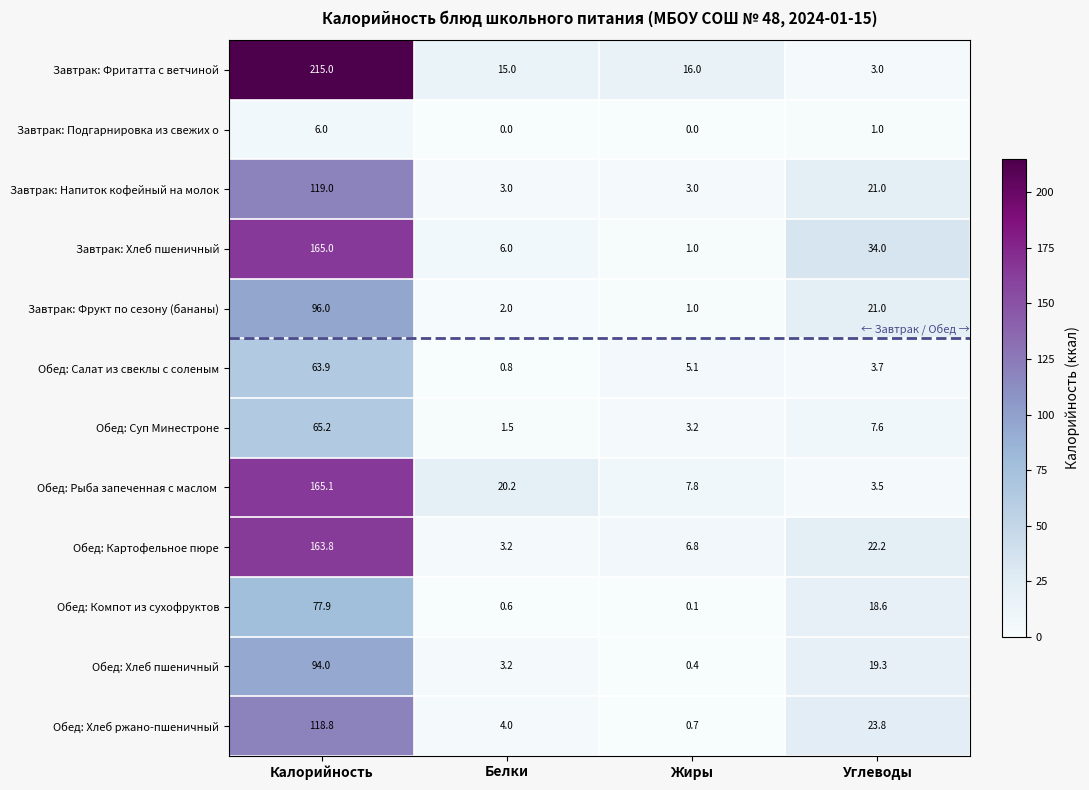

The Обед: Хлеб пшеничный series shows 19.3 at Углеводы. True or false?

True